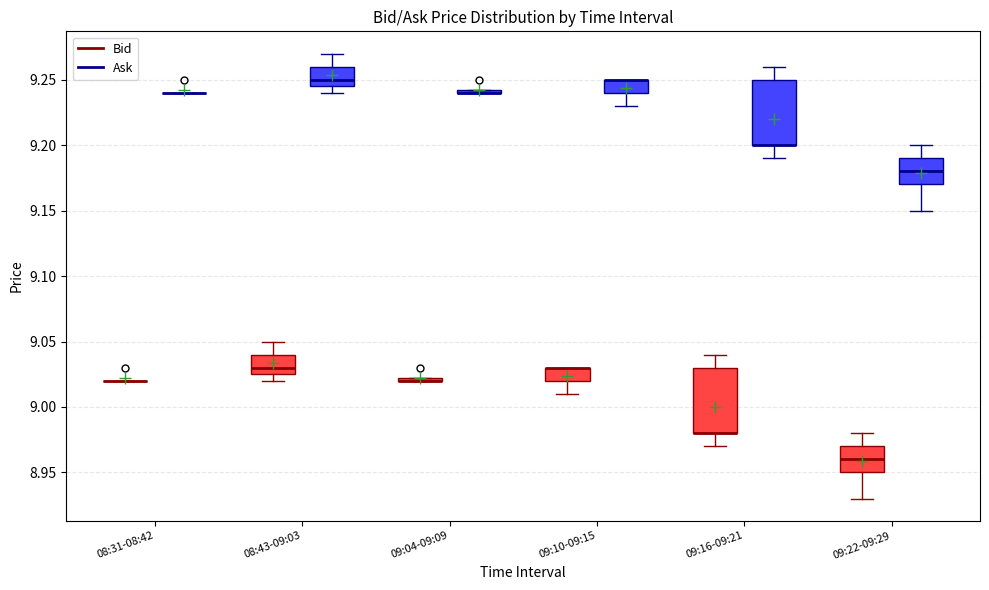

Where does the upper whisker of the box for 09:22-09:29 (Ask) end on the y-axis? The values are not printed on the chart, so give them approximately, as read against the axis.

9.200